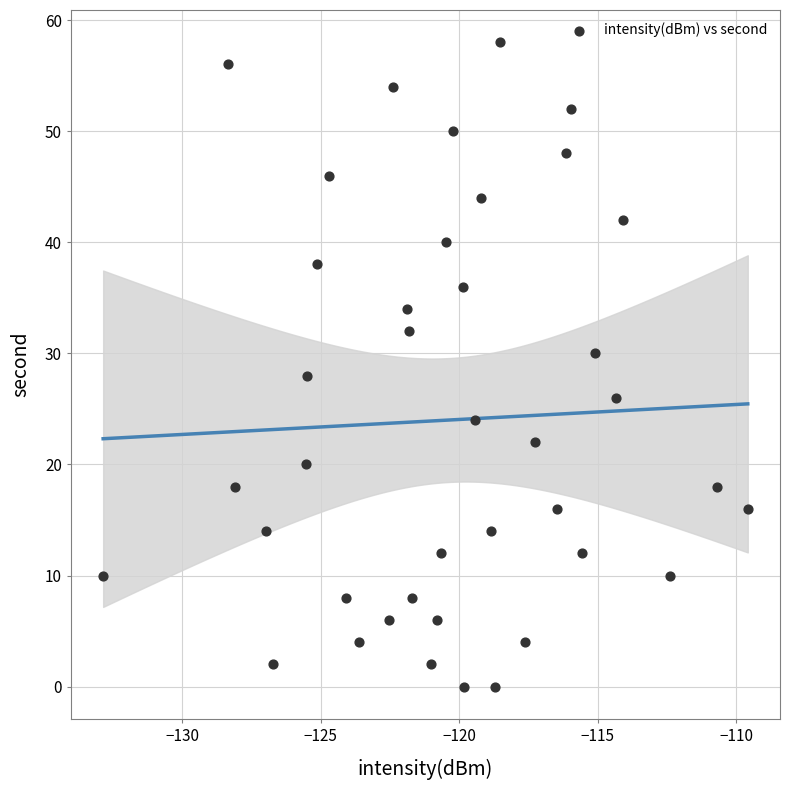

What is the range of Y values (max minus min)?

58